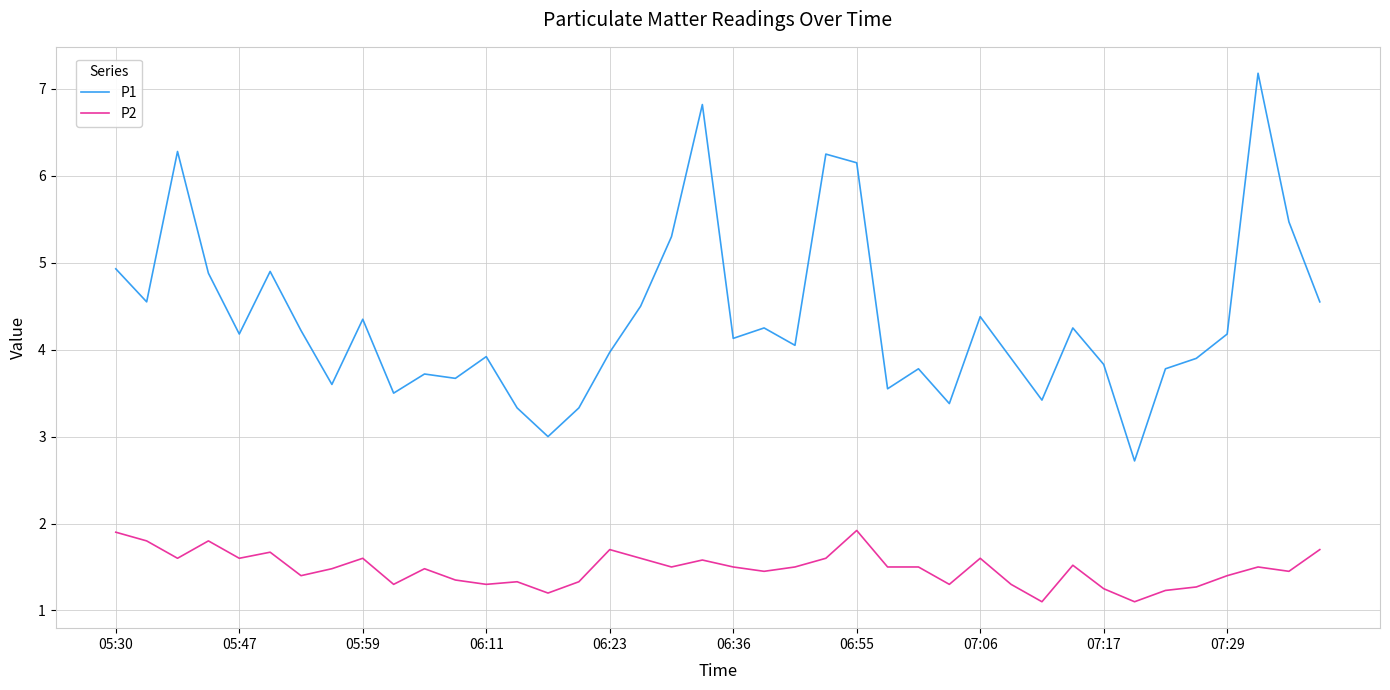

True or false: P2 and P1 cross at least once.

False